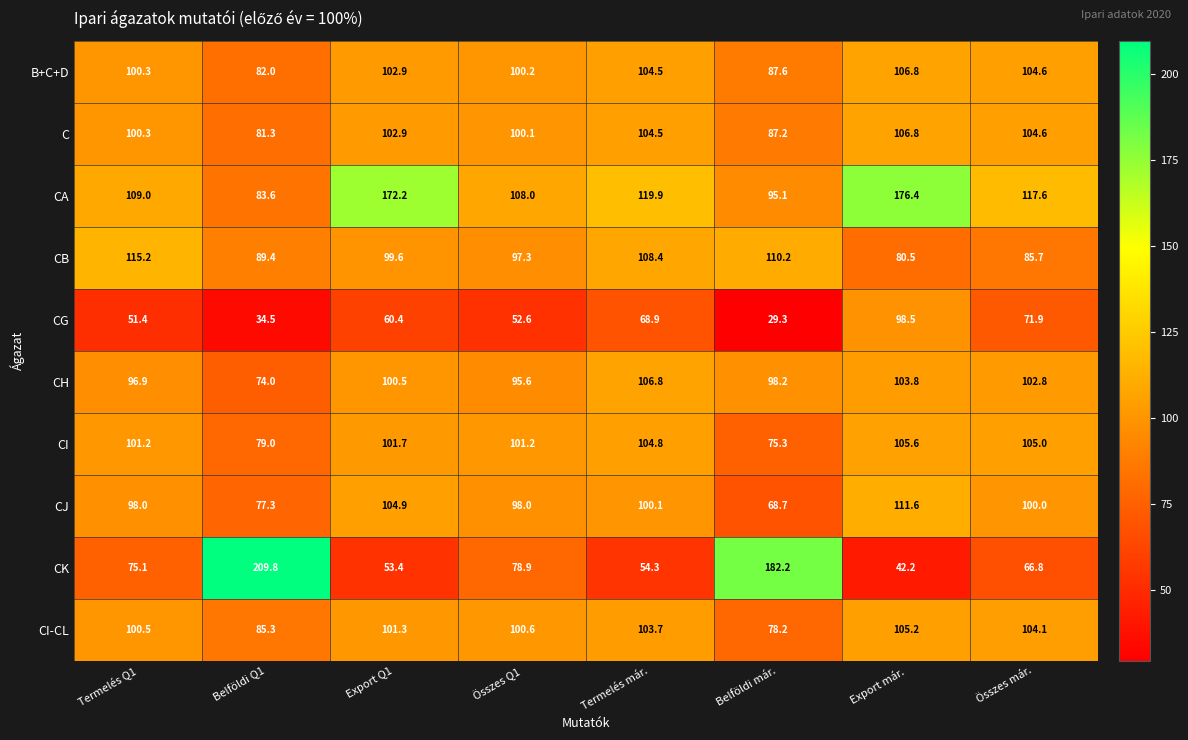

How many categories are shown in the chart?

8